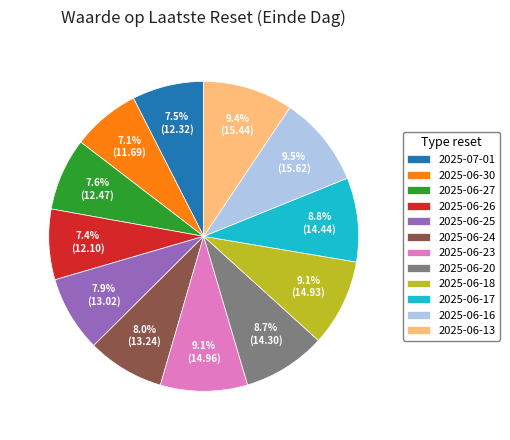

Does any single category account for the majority?

No